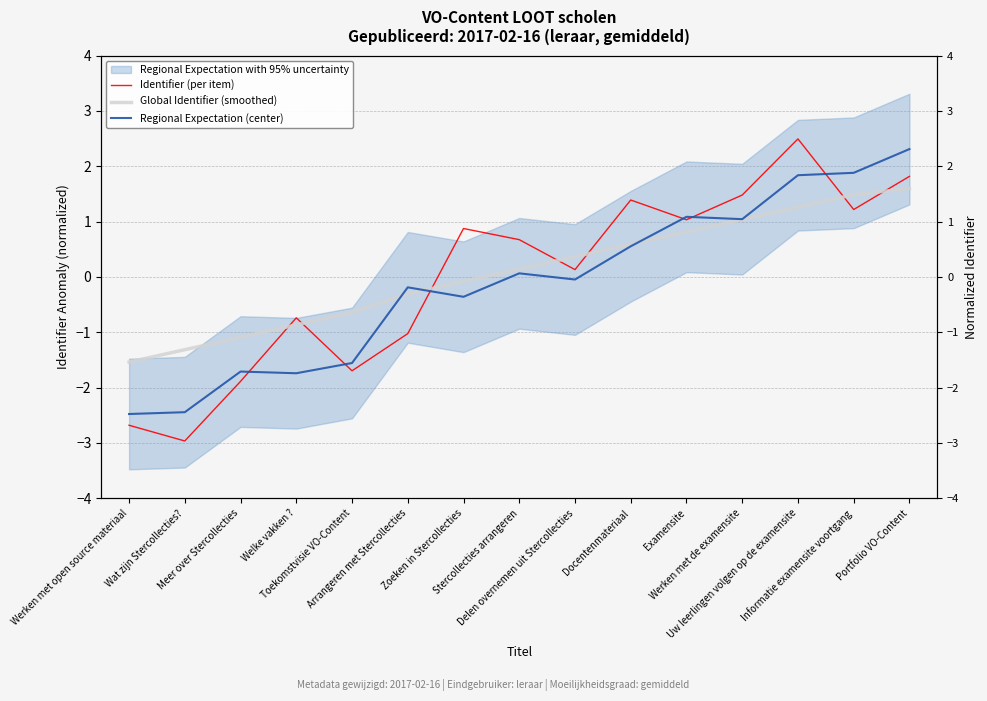

What is the value of the Global Identifier (smoothed) point at the 2nd from the left?

-1.3